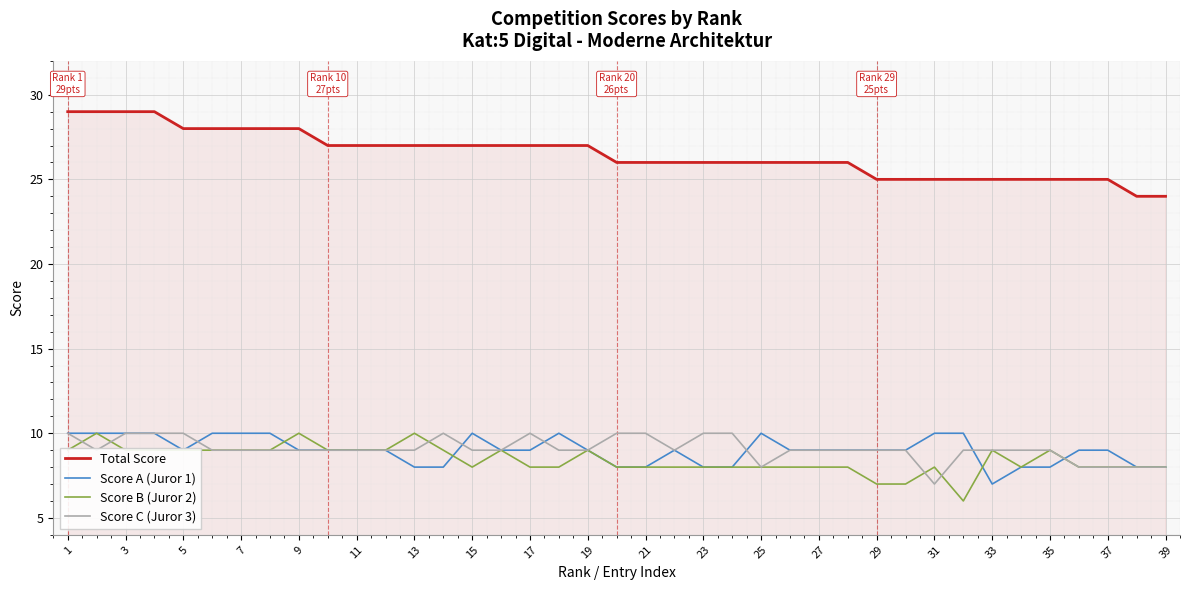

True or false: Score C (Juror 3) and Total Score cross at least once.

False